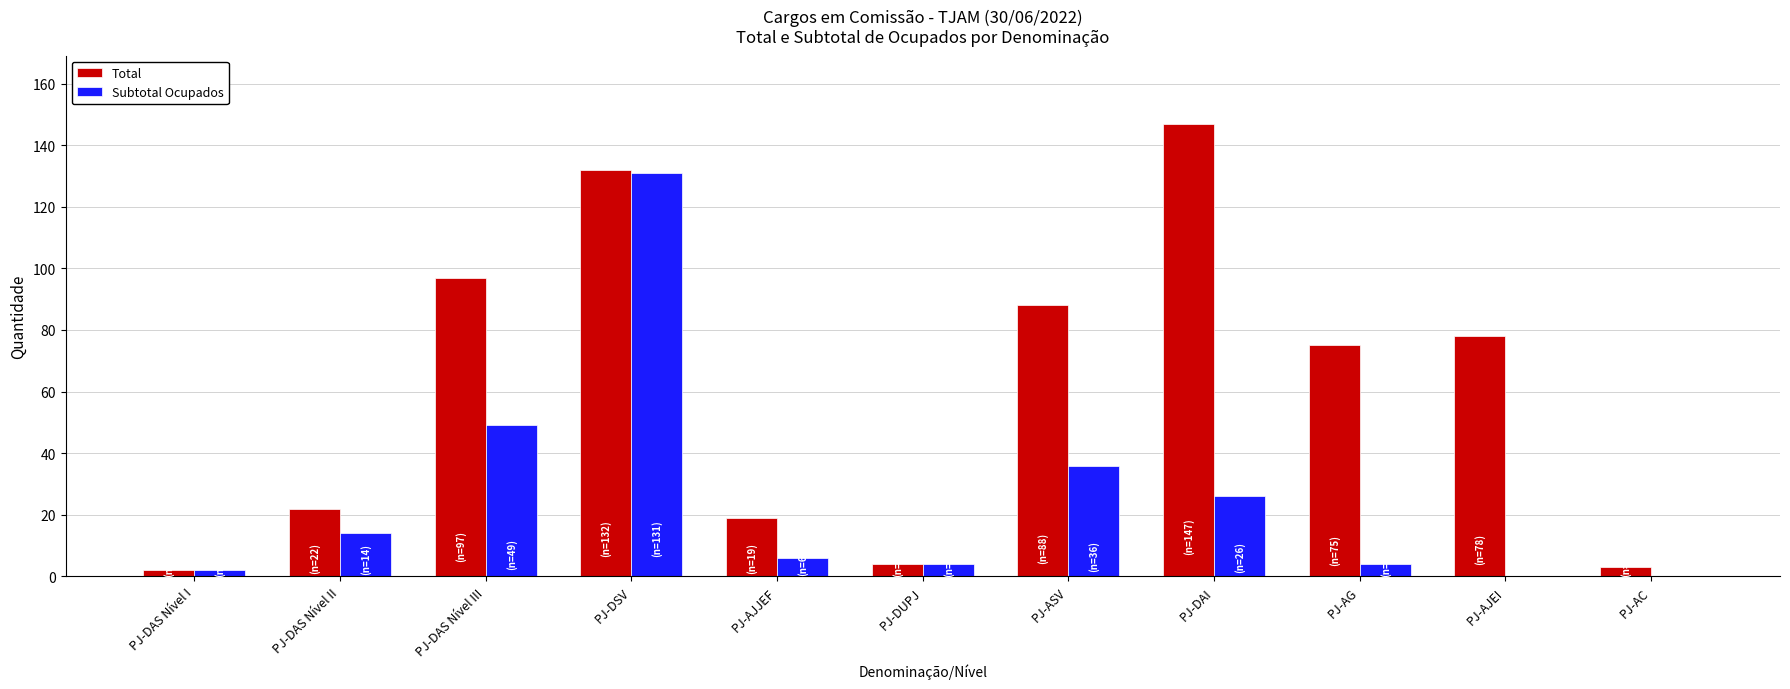

Count the number of data series in this chart.

2